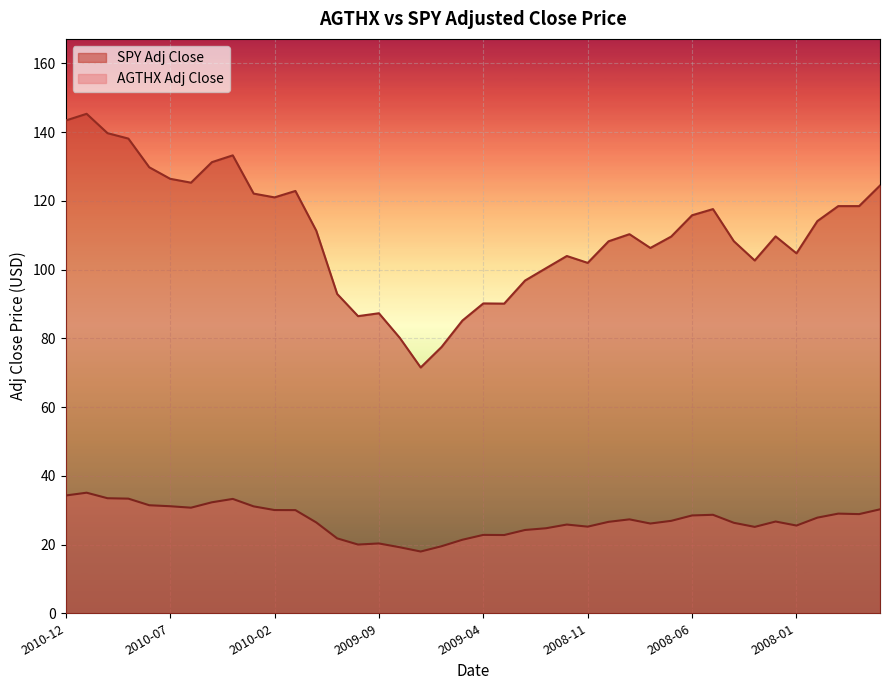

How many lines are shown in the chart?

2